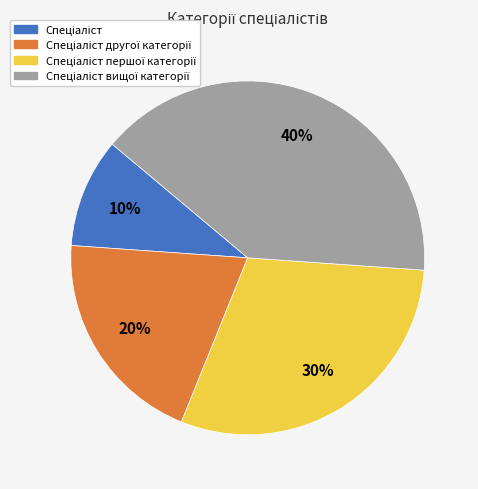

Count the number of slices in the pie.

4